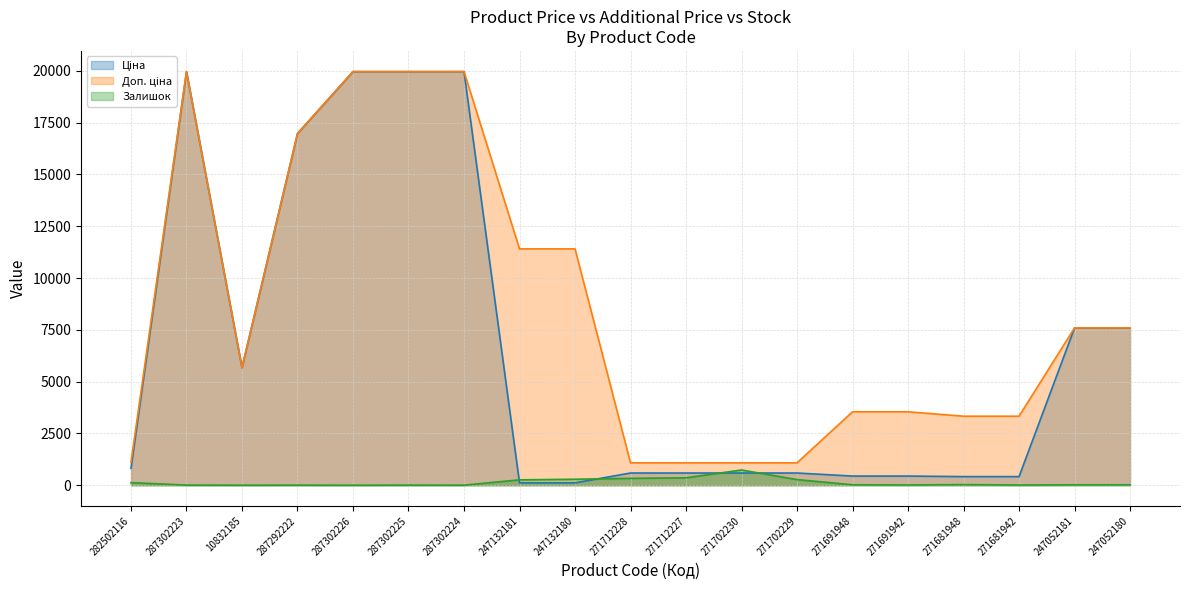

What value does the Ціна series have at 287302223?

19964.2